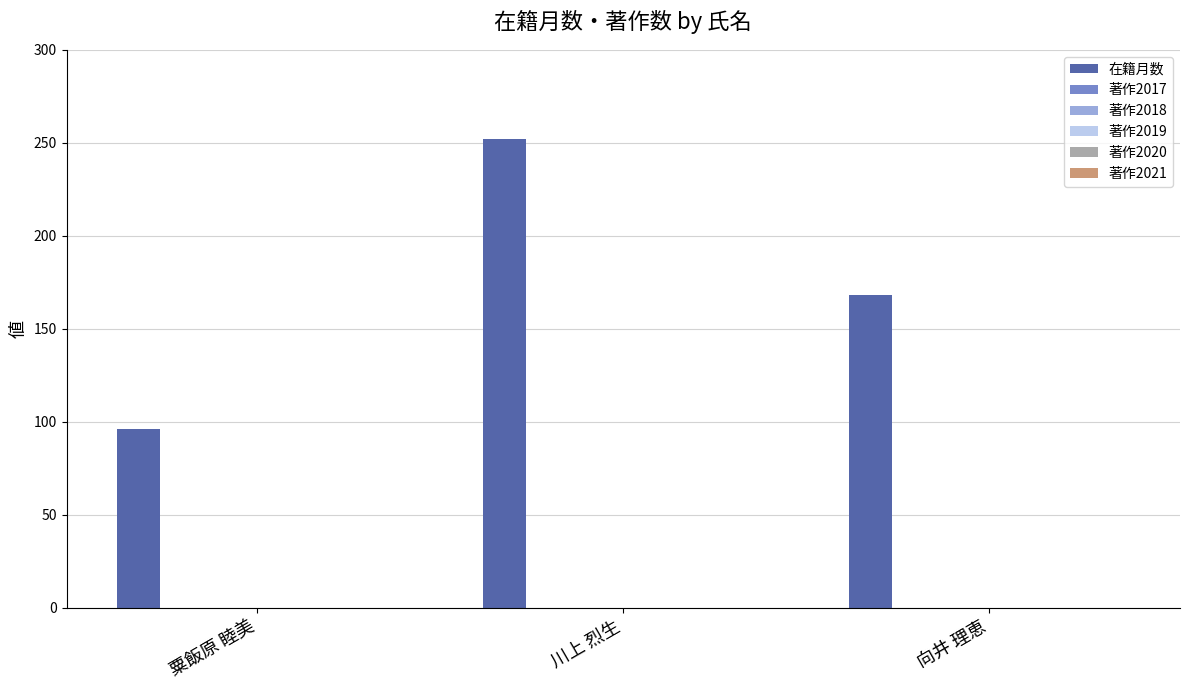

What is the difference between the maximum and second lowest values?

84